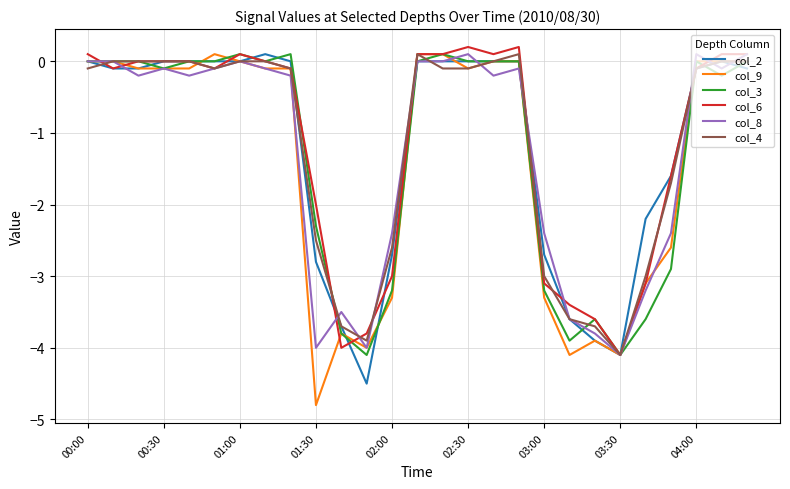

Which series has the largest range (max minus min)?

col_9